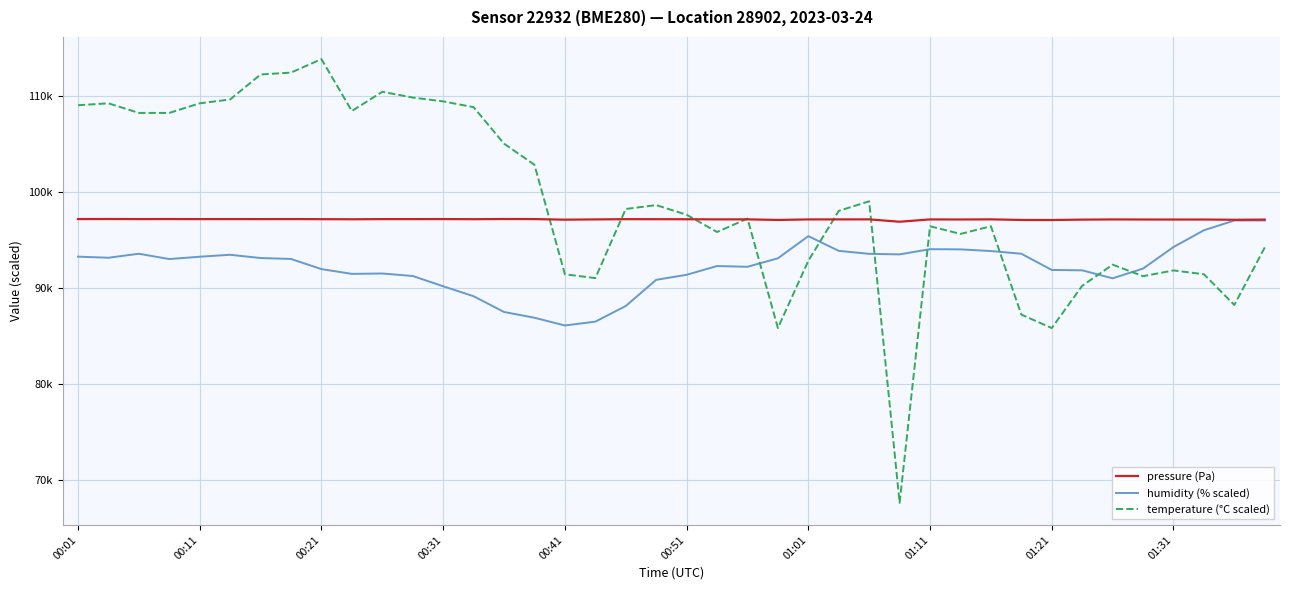

What is the greatest value displayed?

113800.0